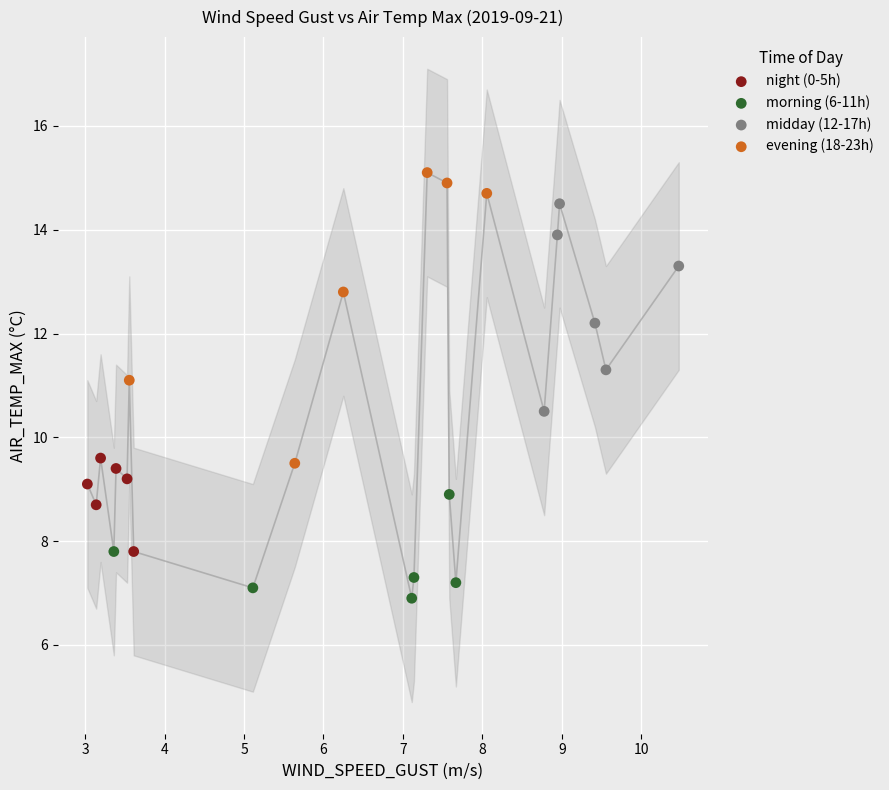

Which series contains the highest Y value?

evening (18-23h)